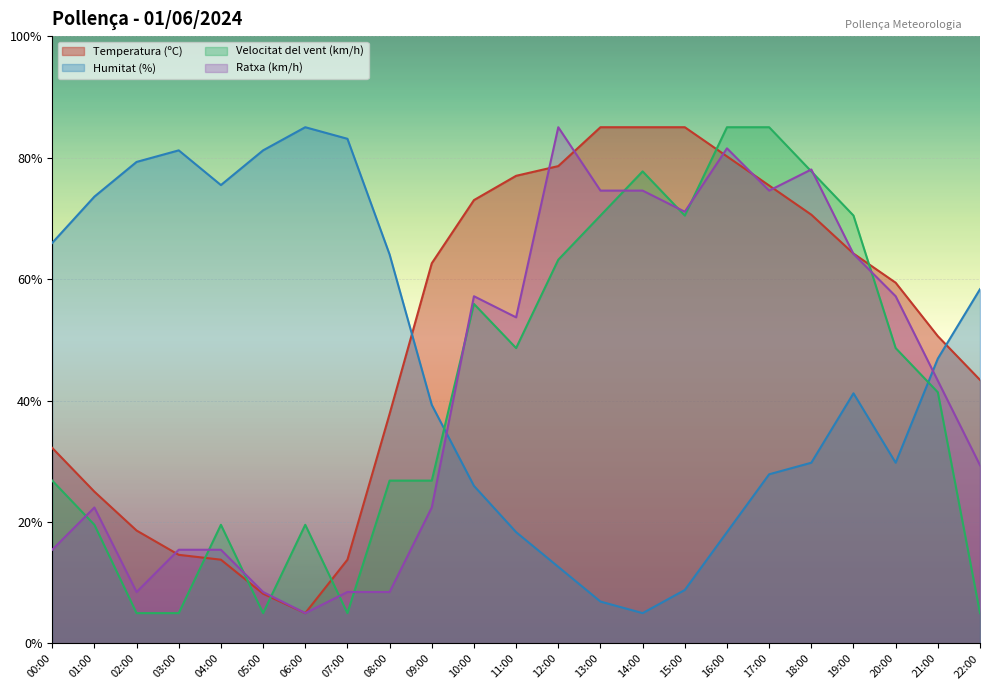

Where is Humitat (%) nearest to the value 44?

19:00